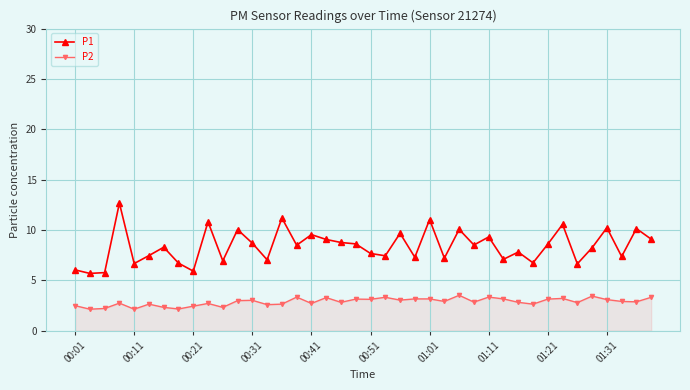

Which series has the largest total across all categories?

P1